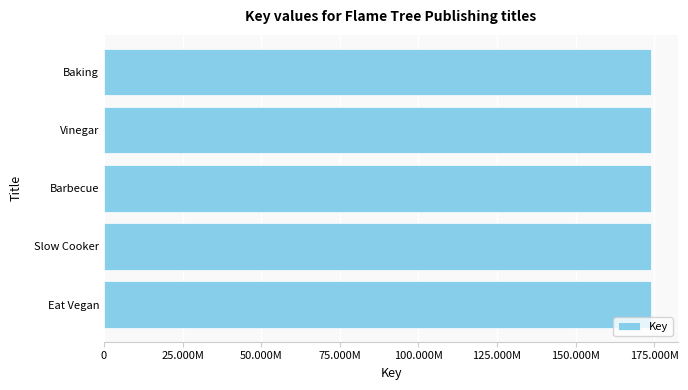

Are the bars horizontal?

Yes